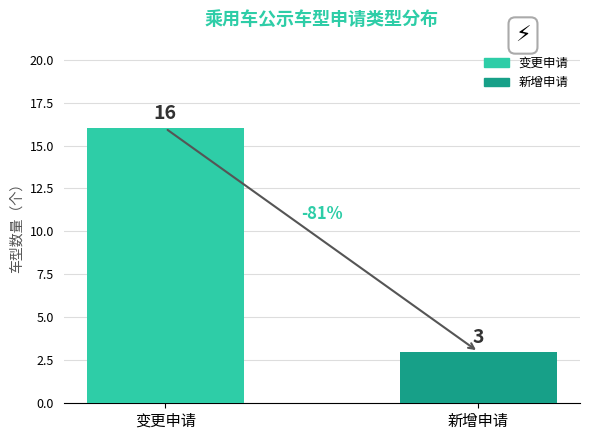

Which label corresponds to the largest value in the chart?

变更申请